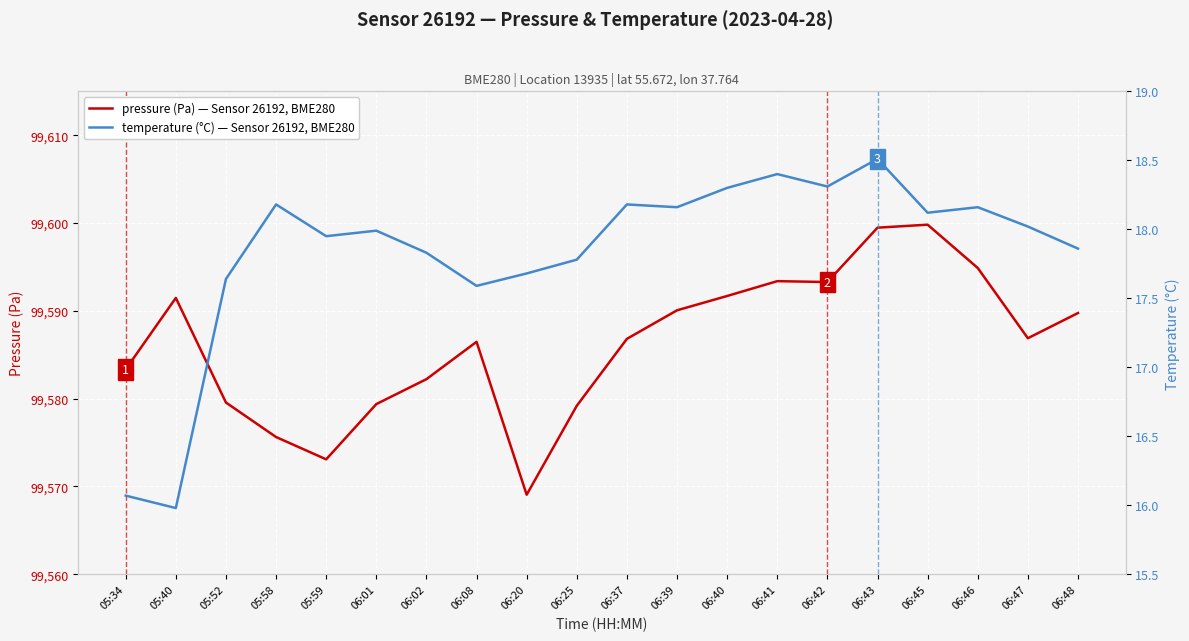

What is the smallest value displayed?

16.0